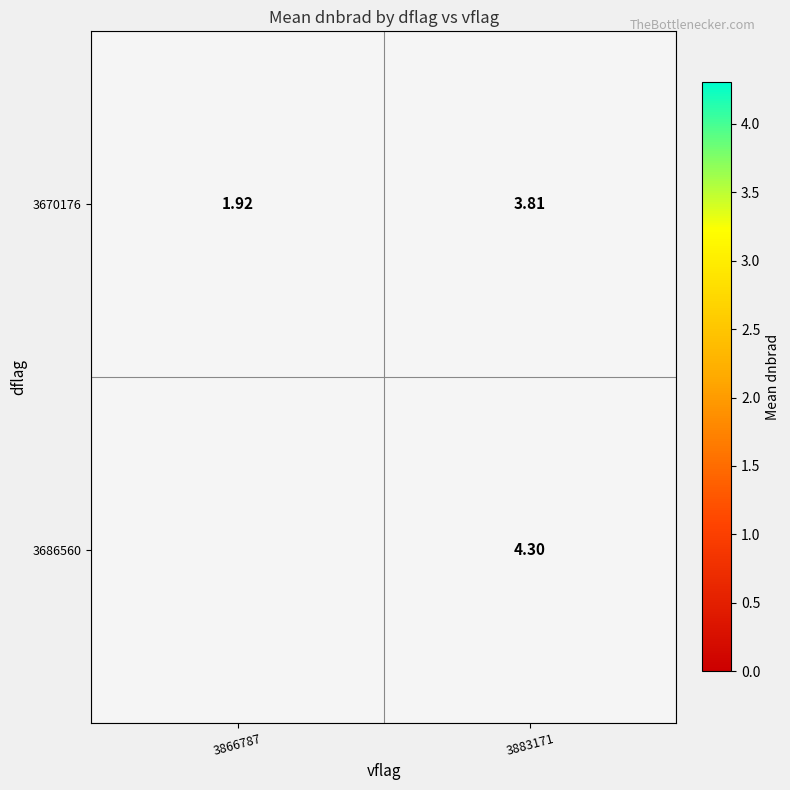

At which label is 3670176 closest to 2?

3866787